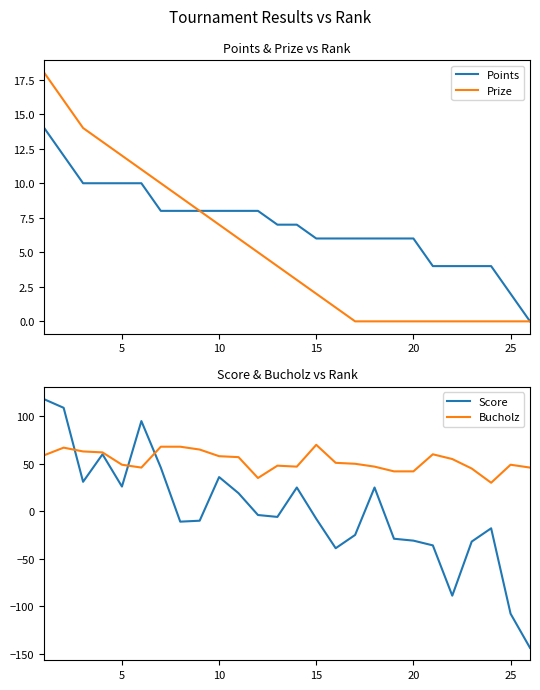

True or false: Prize and Points cross at least once.

False